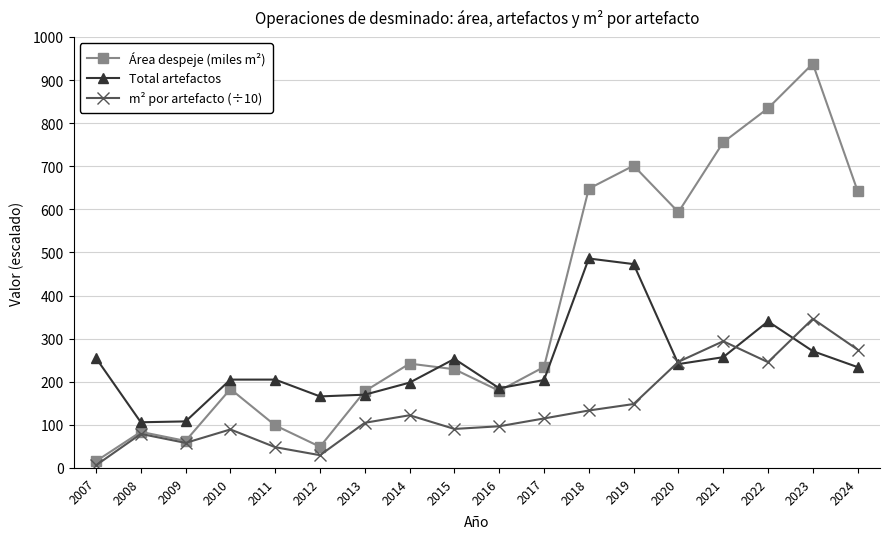

At which label is Total artefactos closest to 296?

2023